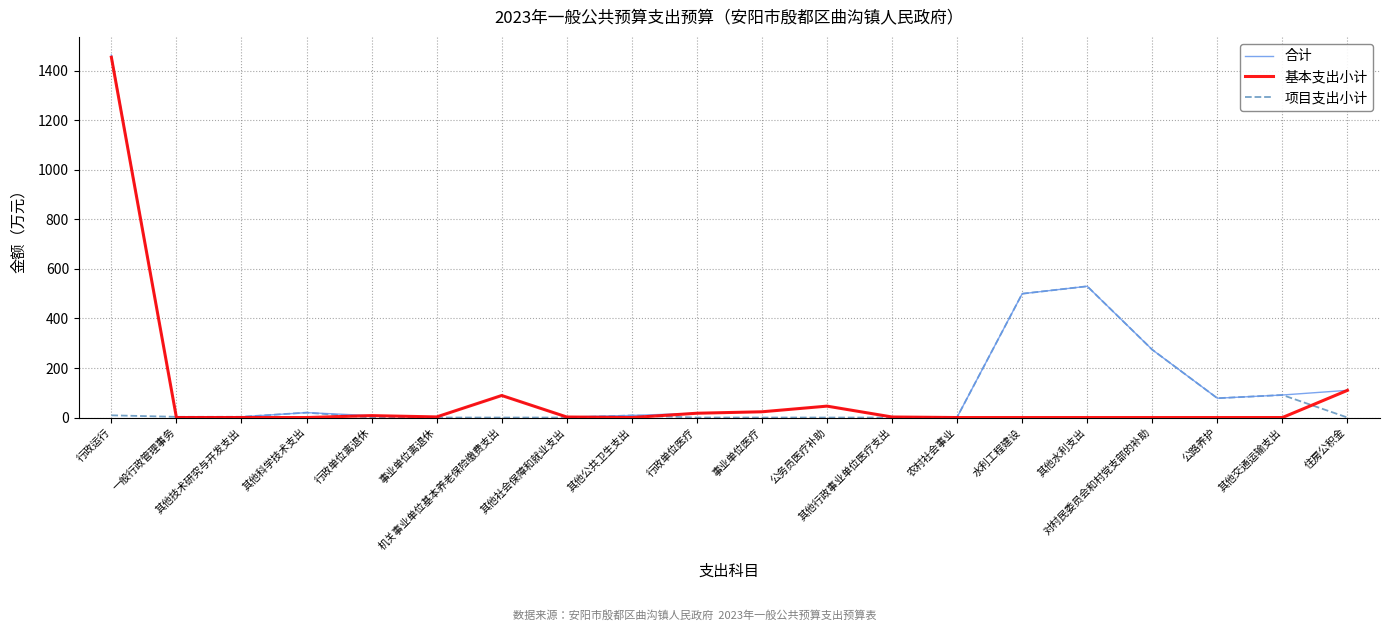

What is the maximum value for 基本支出小计?

1455.0